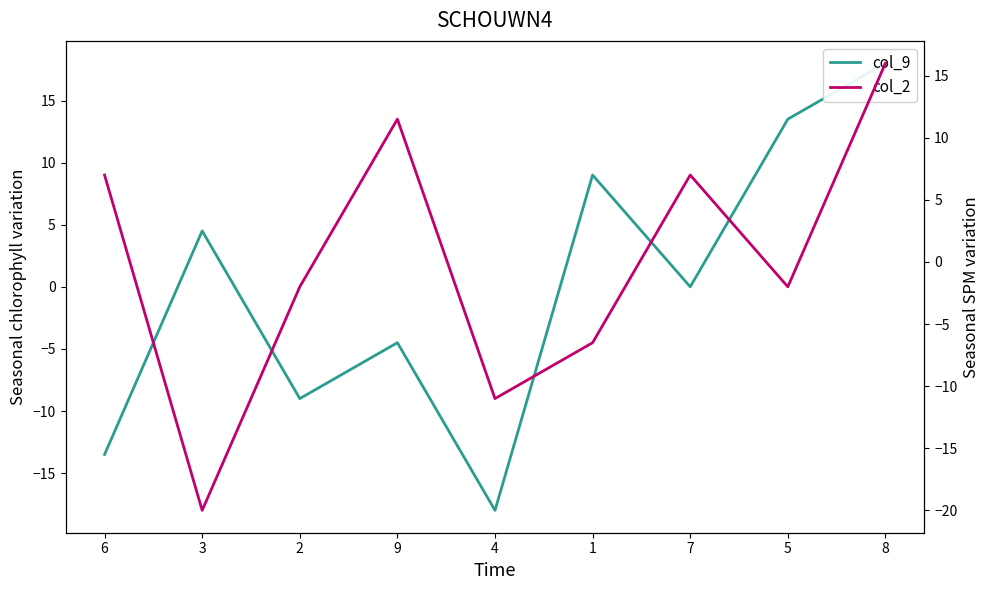

What is the total value across all series at 3?

-15.5